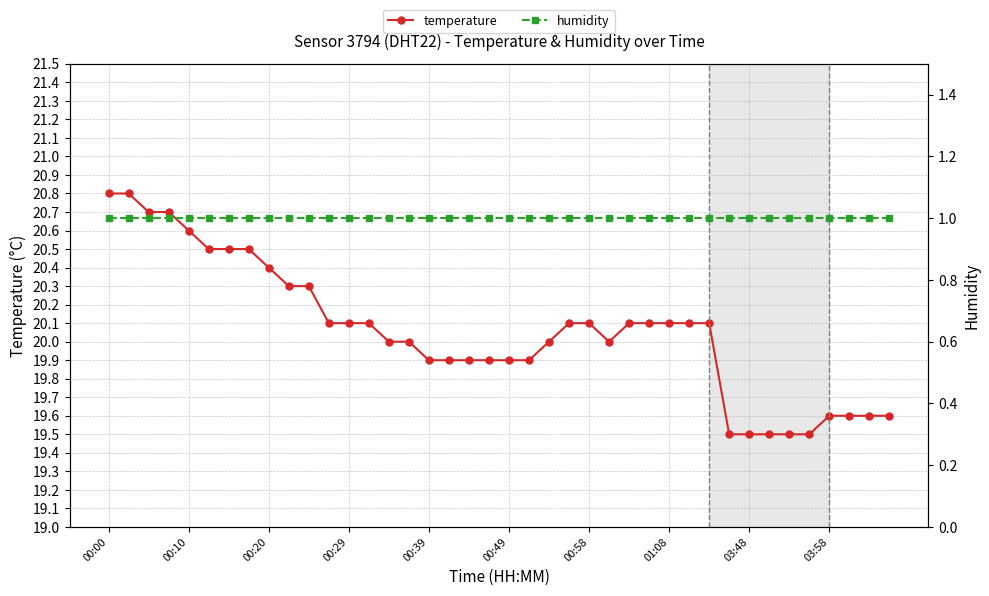

True or false: temperature has a value of 35.6 at 00:39.

False